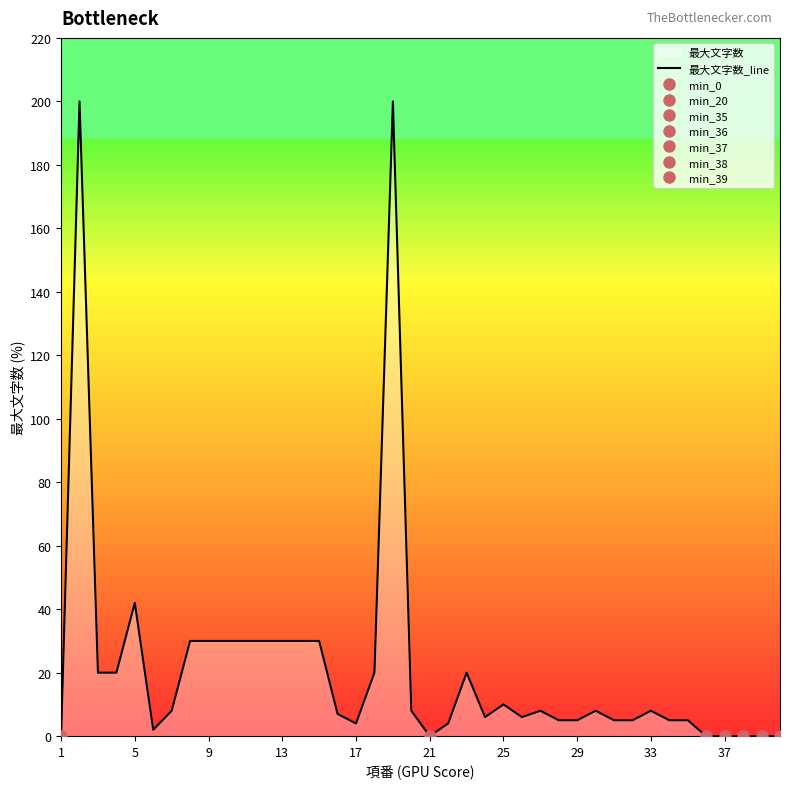

At which category does the chart reach its minimum across all series?

1